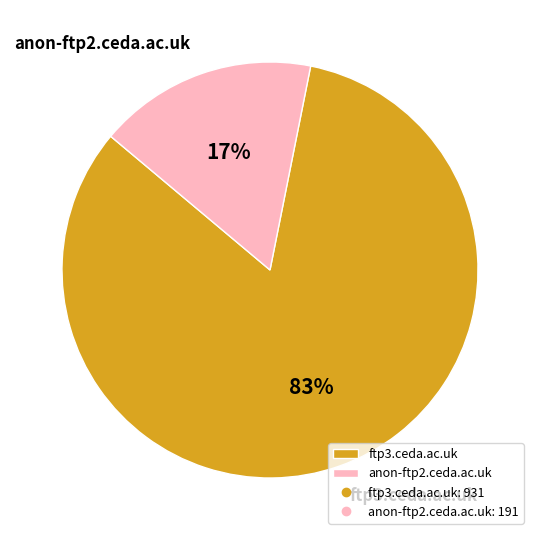

Which has a higher value, ftp3.ceda.ac.uk or anon-ftp2.ceda.ac.uk?

ftp3.ceda.ac.uk